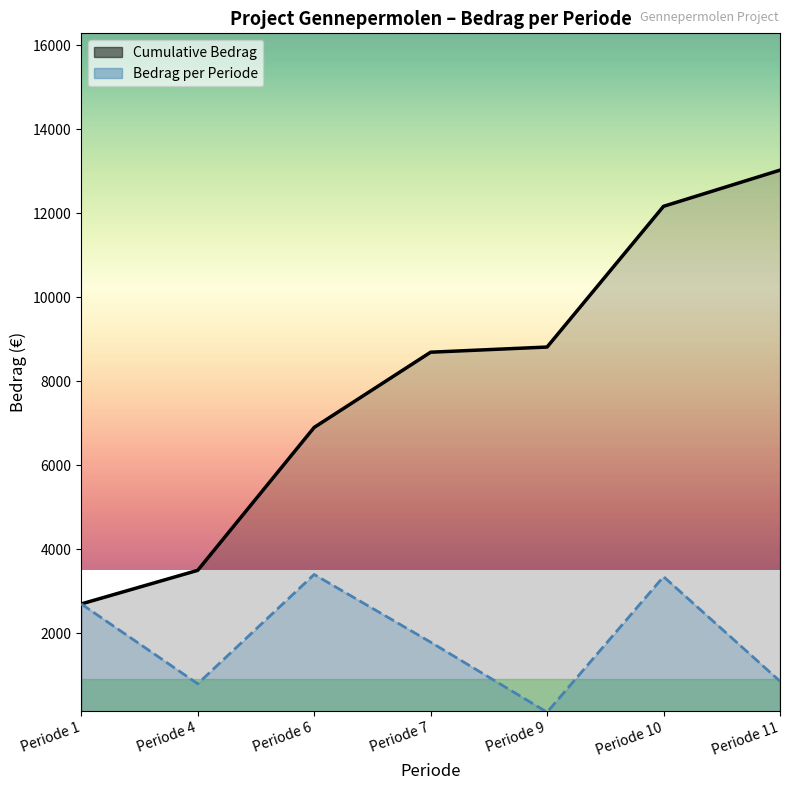

Between Periode 10 and Periode 7, which is larger?

Periode 10